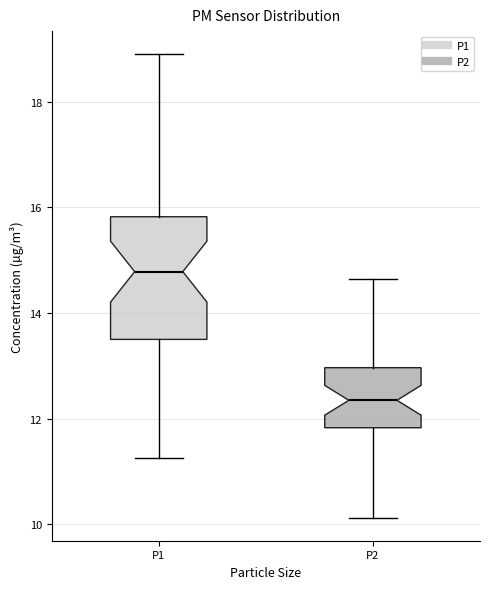

Which box has the lowest median line?

P2